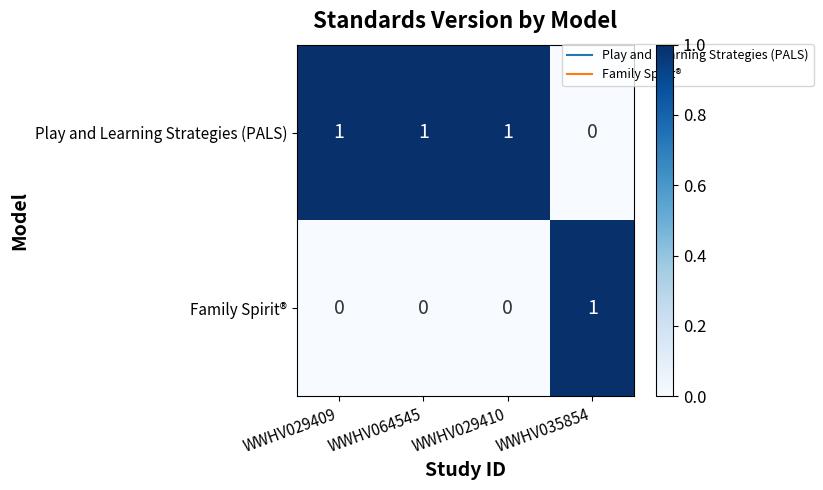

How many categories are shown in the chart?

4